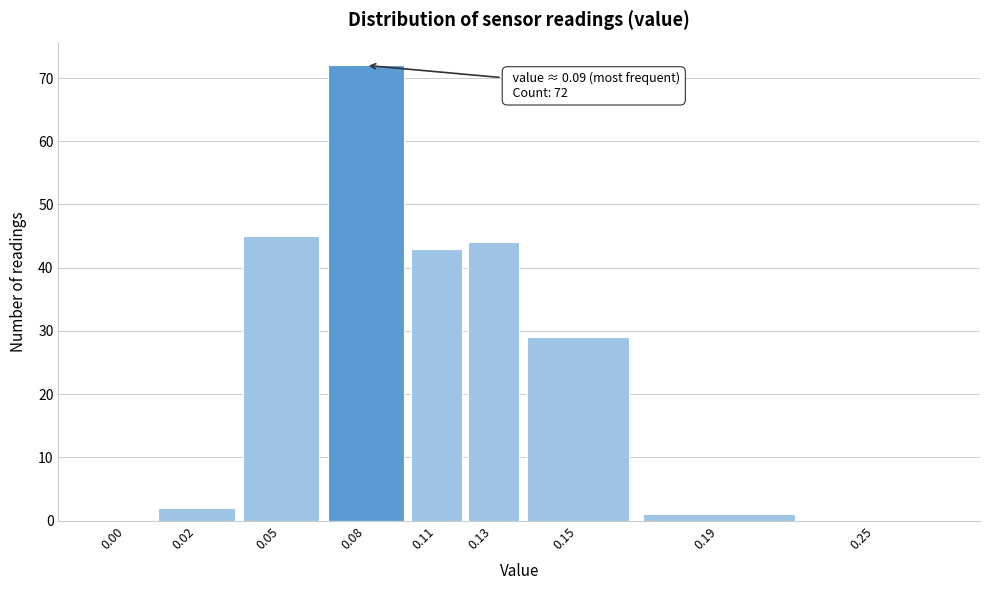

Reading left to right, list all the values displayed in this chart.

0.00=0	0.02=2	0.05=45	0.08=72	0.11=43	0.13=44	0.15=29	0.19=1	0.25=0